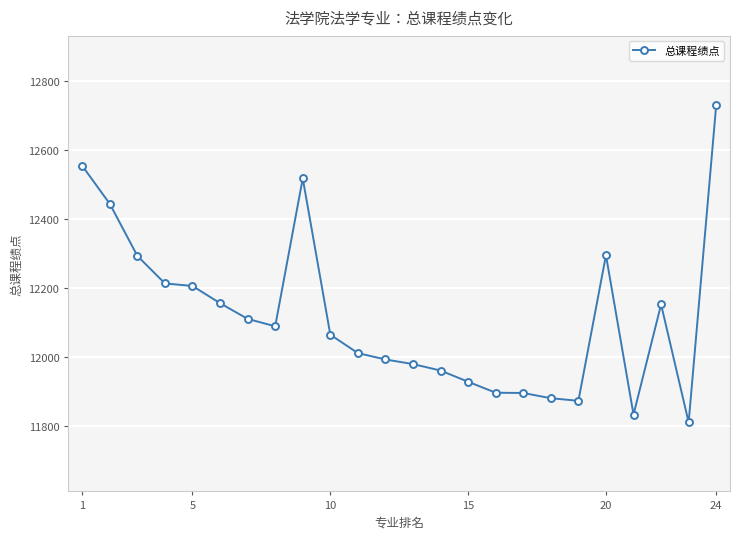

What is the sum of all values?

290908.5